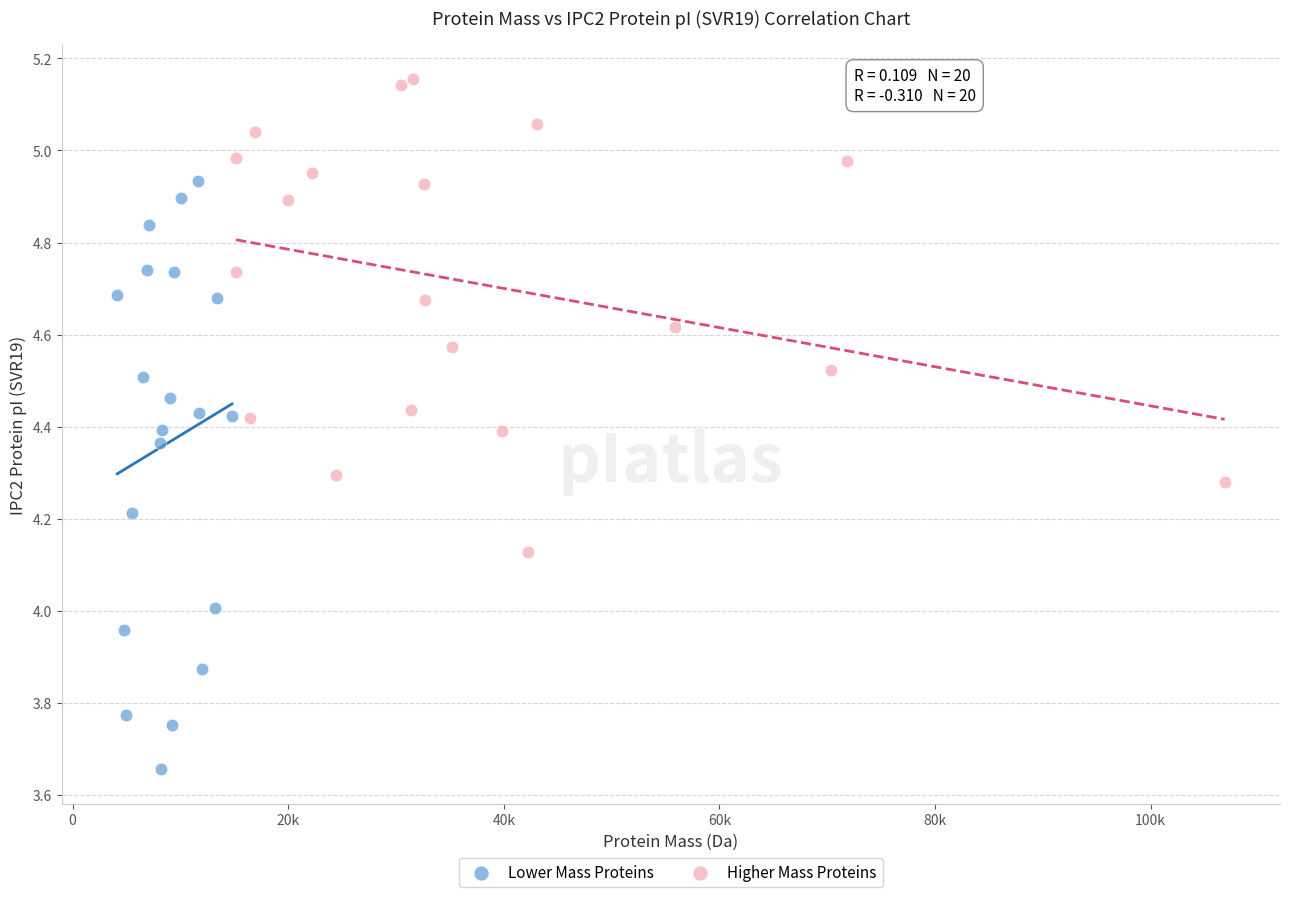

Which series has the largest Y range (max minus min)?

Lower Mass Proteins